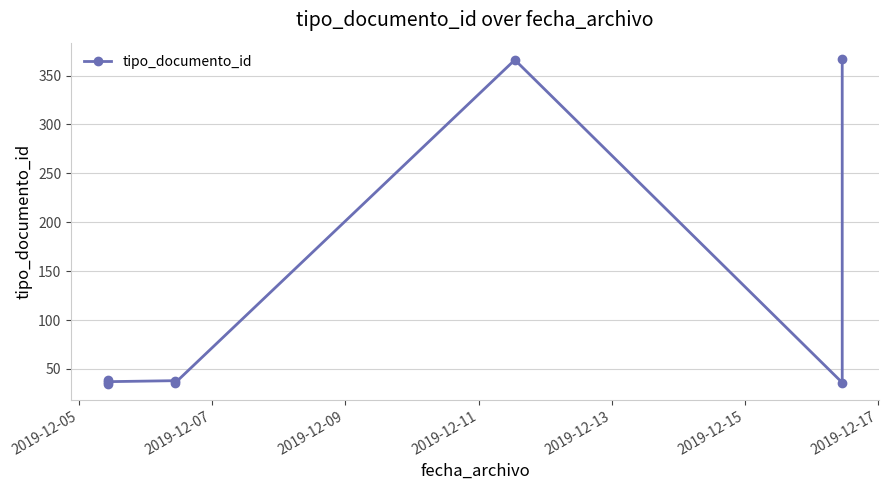

What is the ratio of the value at 2019-12-11 to the value at 2019-12-09?

1.0